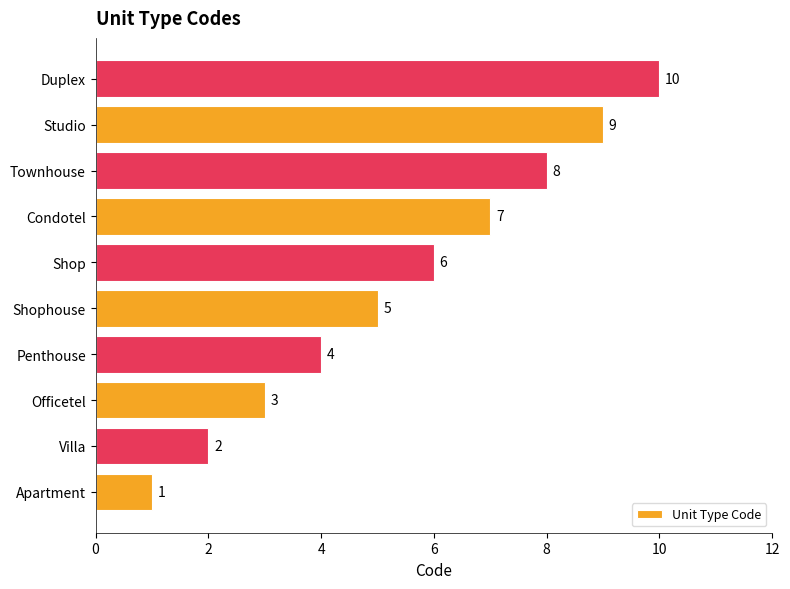

The value at Duplex is 10. True or false?

True